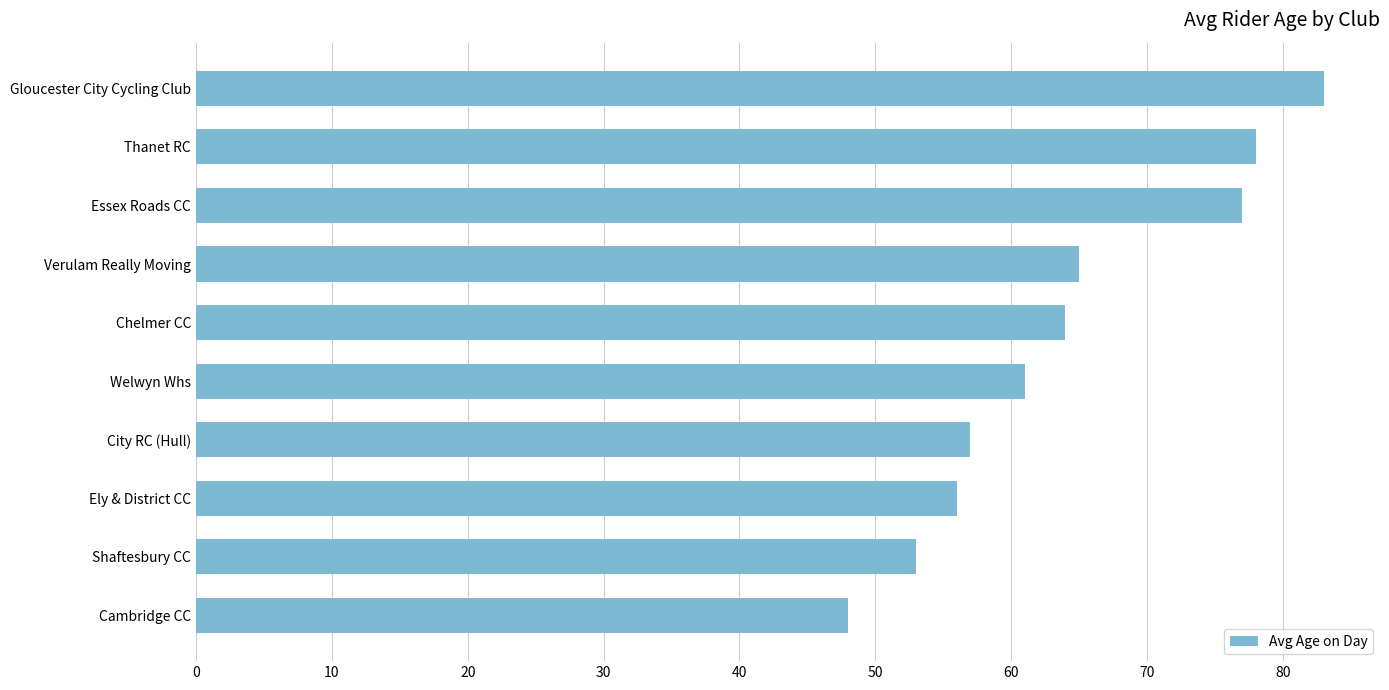

What is the approximate value at Shaftesbury CC, to the nearest 10?

50